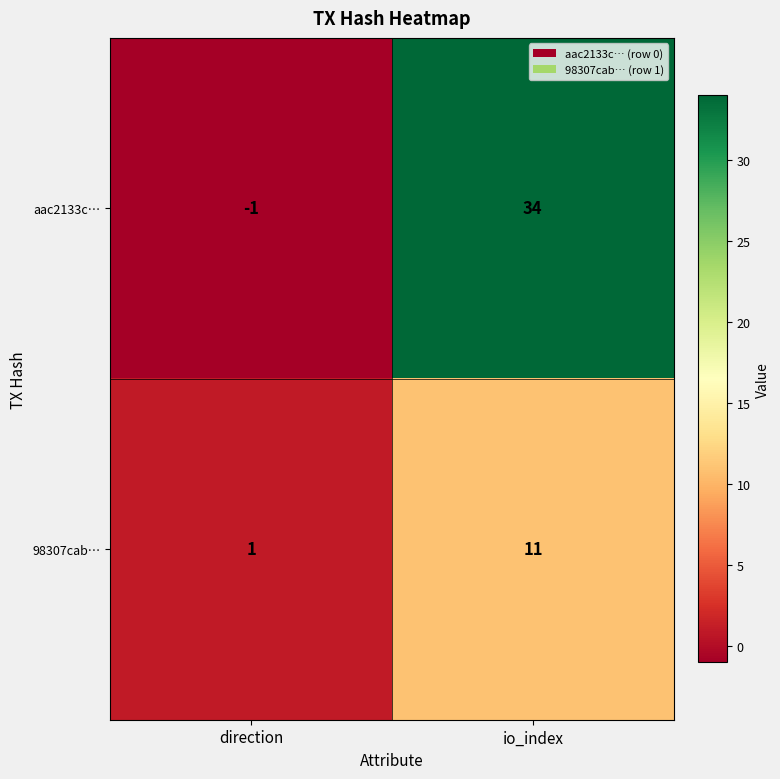

How many series are shown in this chart?

2